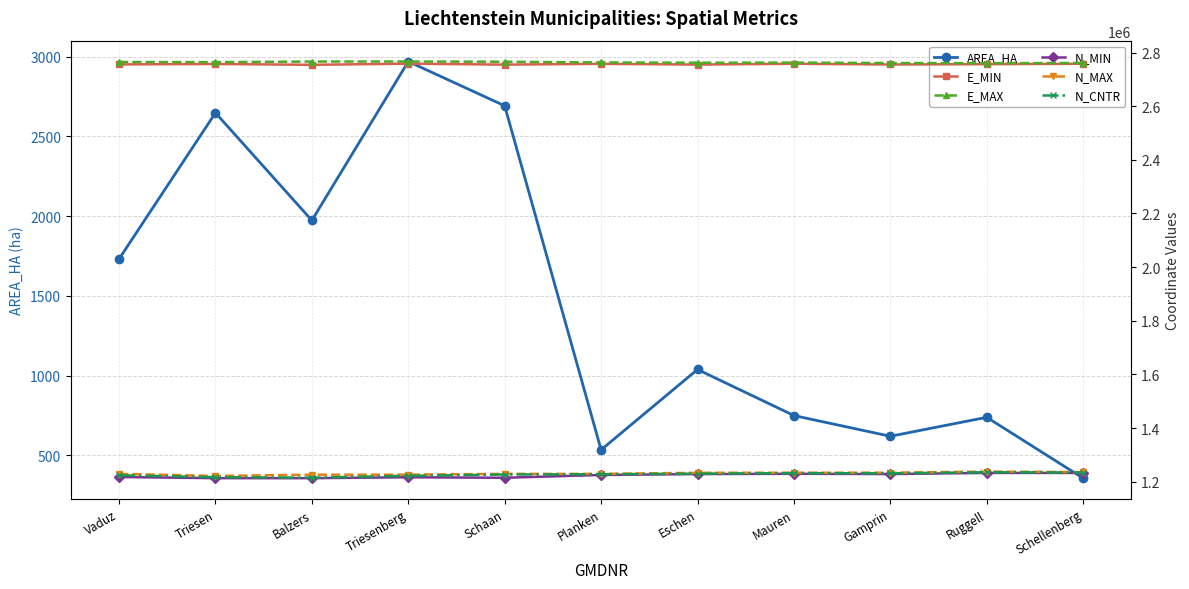

Which series changed the most between Mauren and Gamprin?

E_MIN